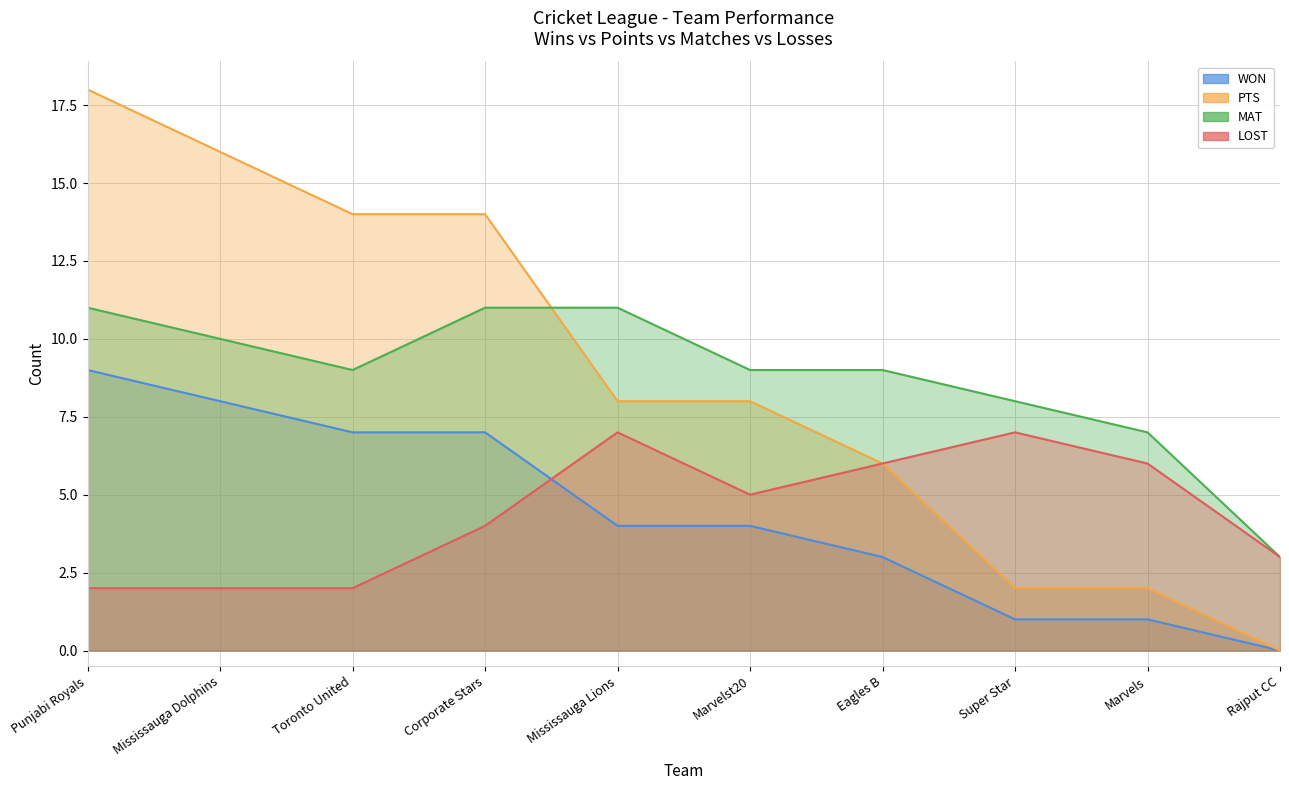

At which label does PTS first exceed 8?

Punjabi Royals